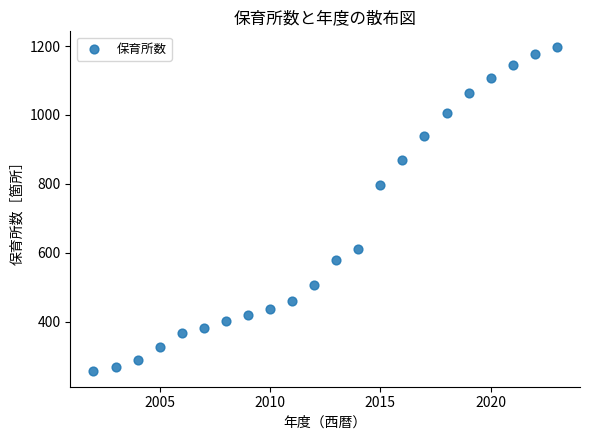

What Y value in the scatter plot is closest to 727?

797